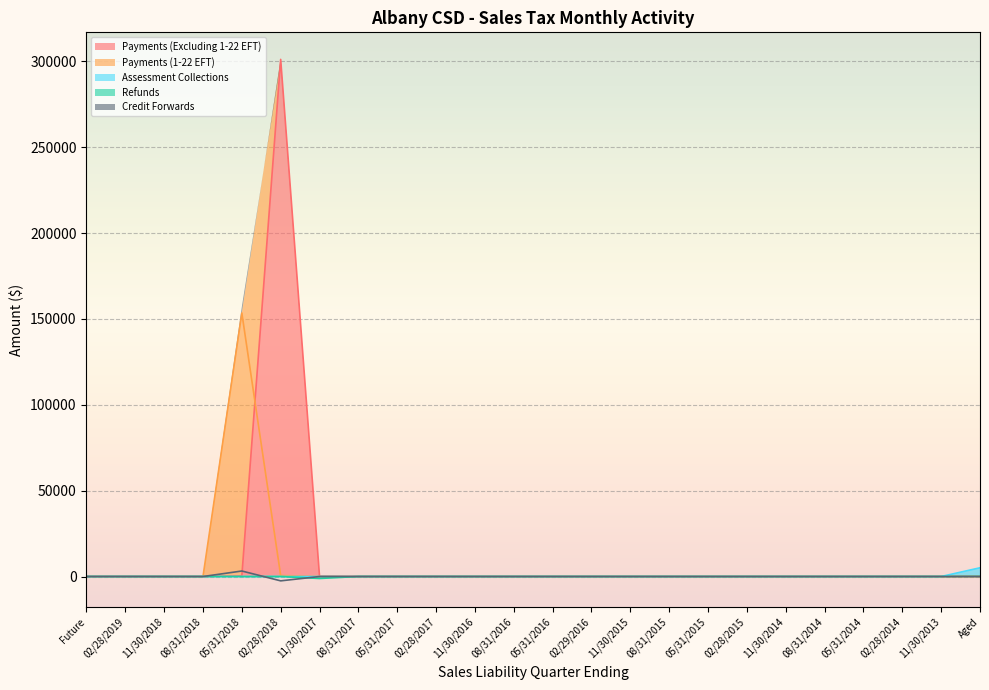

Where is Payments (Excluding 1-22 EFT) nearest to the value 150555?

05/31/2018